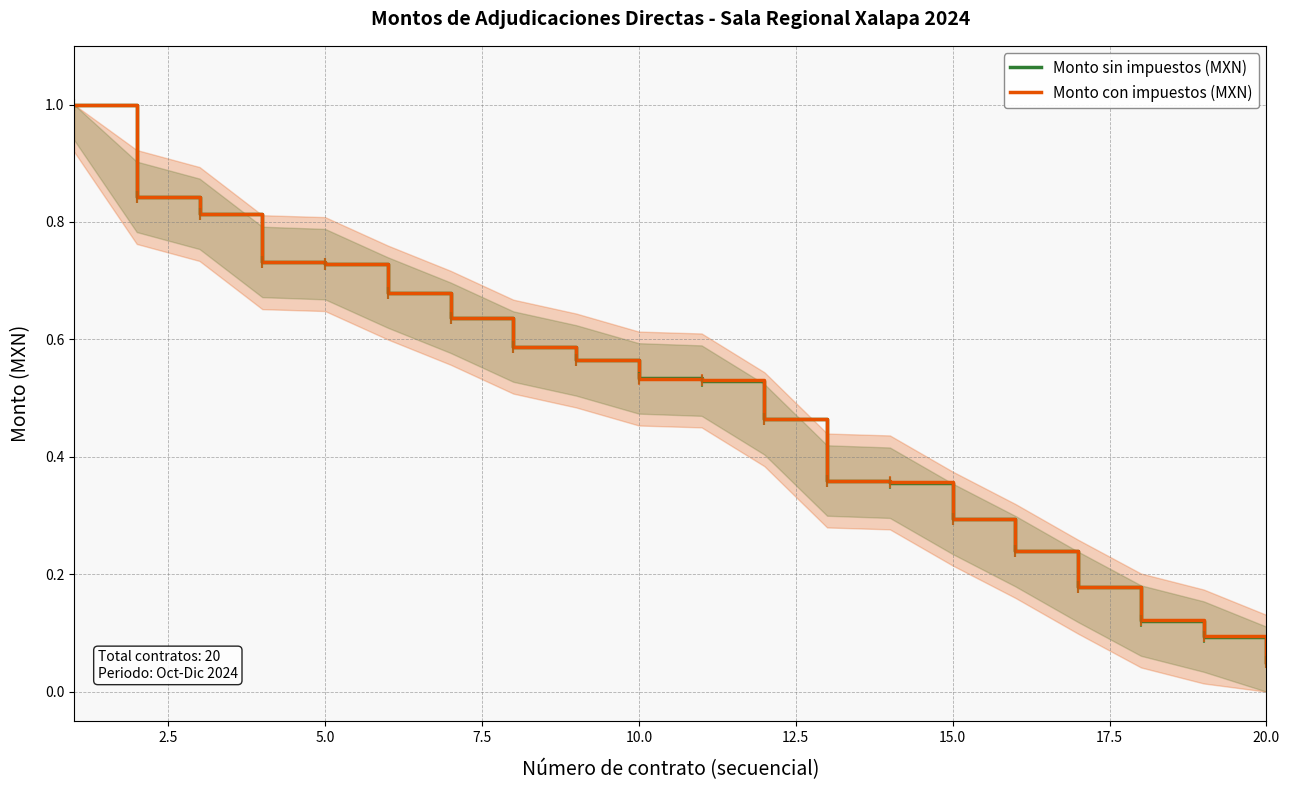

True or false: Monto con impuestos (MXN) and Monto sin impuestos (MXN) intersect in this chart.

True